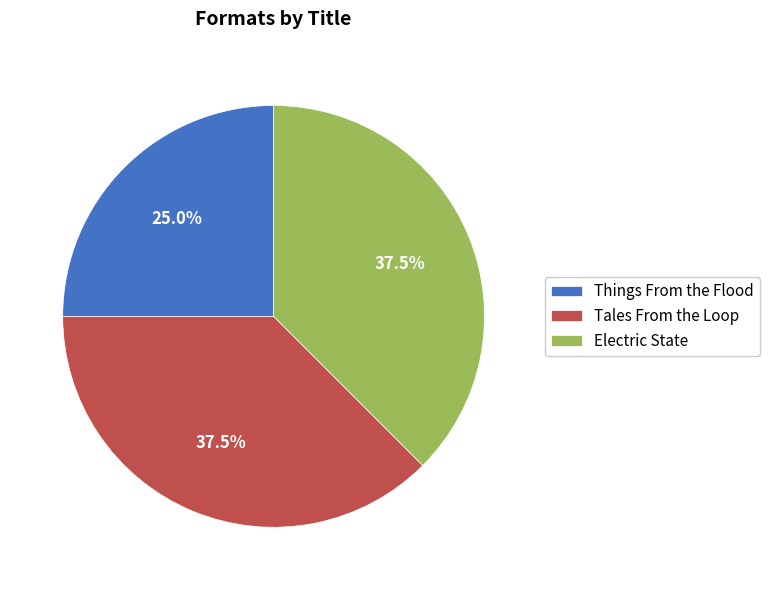

What is the smallest slice in the pie chart?

Things From the Flood